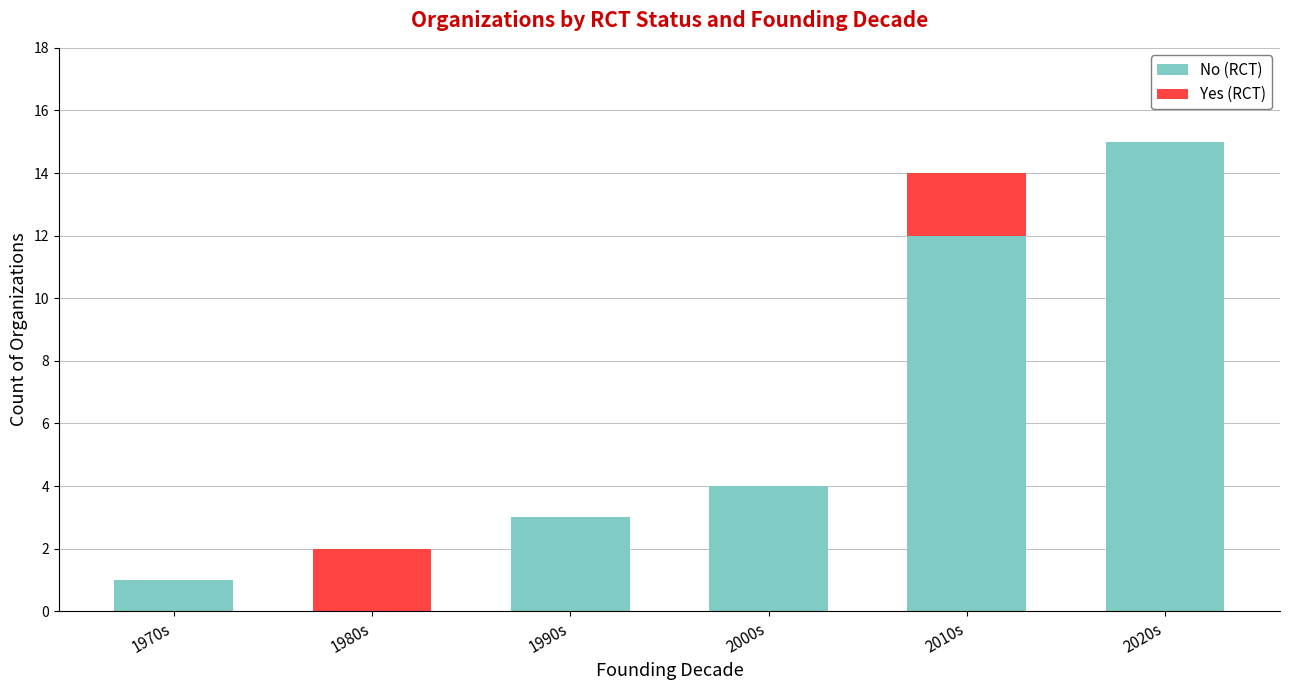

Reading right to left, what are the values for No (RCT)?

2020s=15	2010s=12	2000s=4	1990s=3	1980s=0	1970s=1